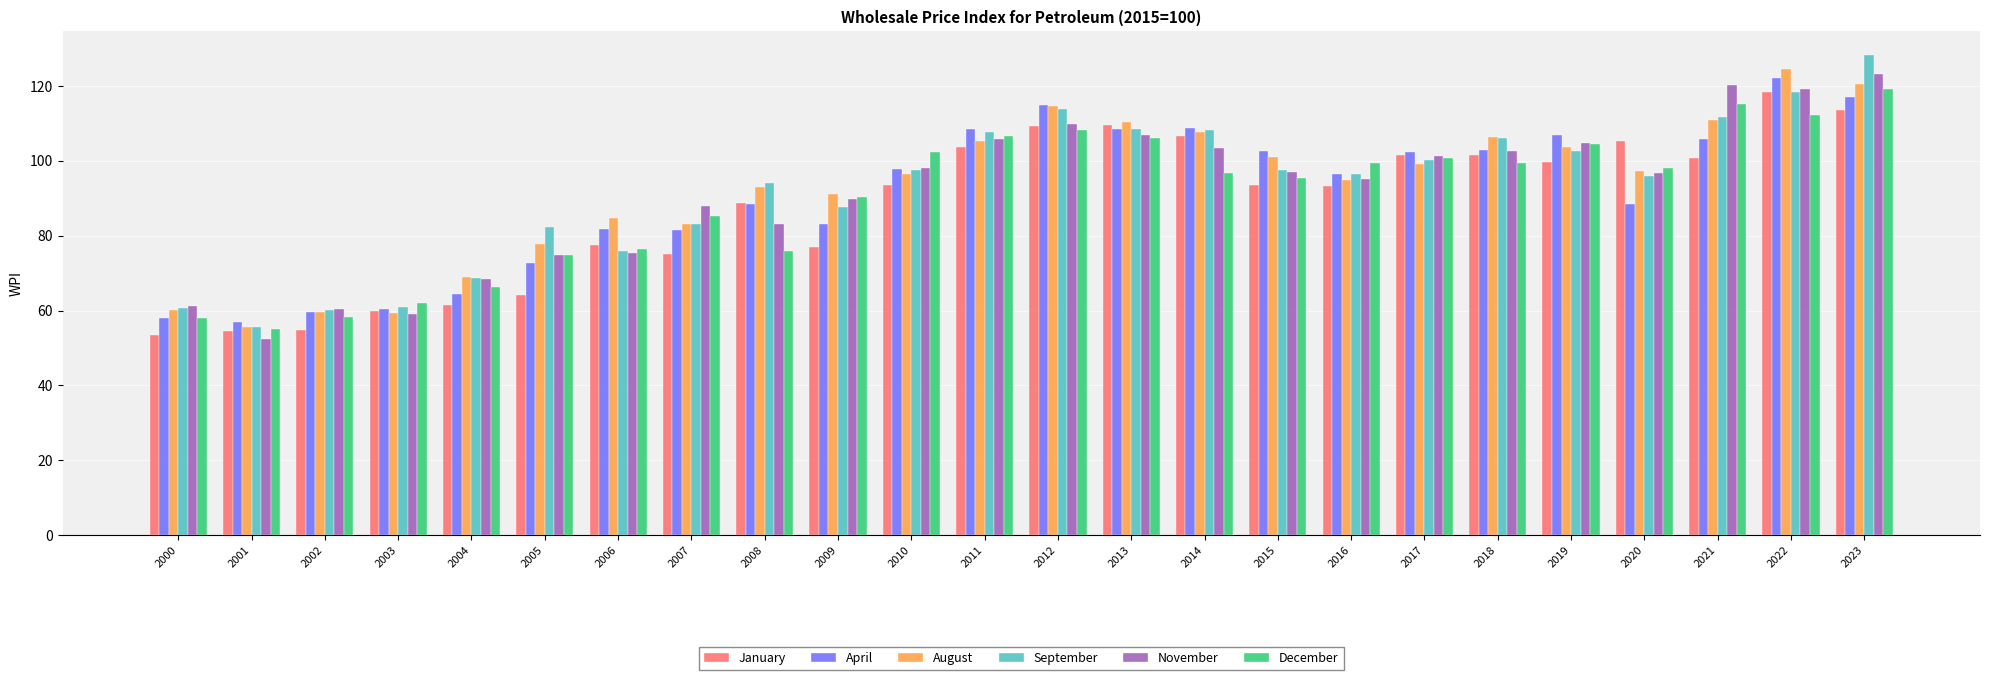

What is the value of the April bar at the 15th from the left?

108.7